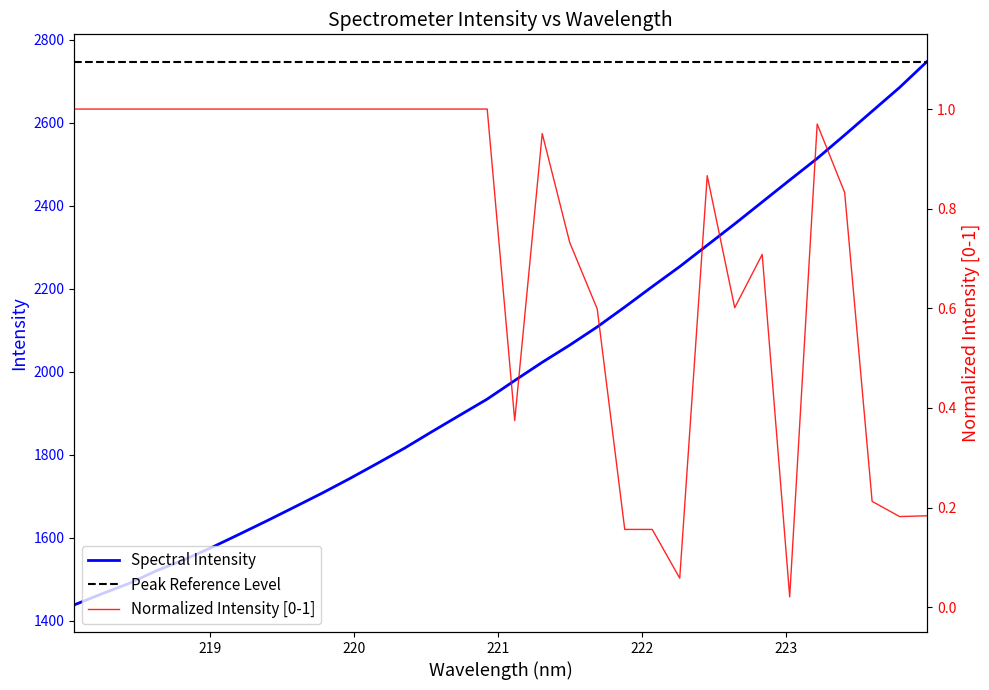

Which label corresponds to the smallest value in the chart?

218.0596